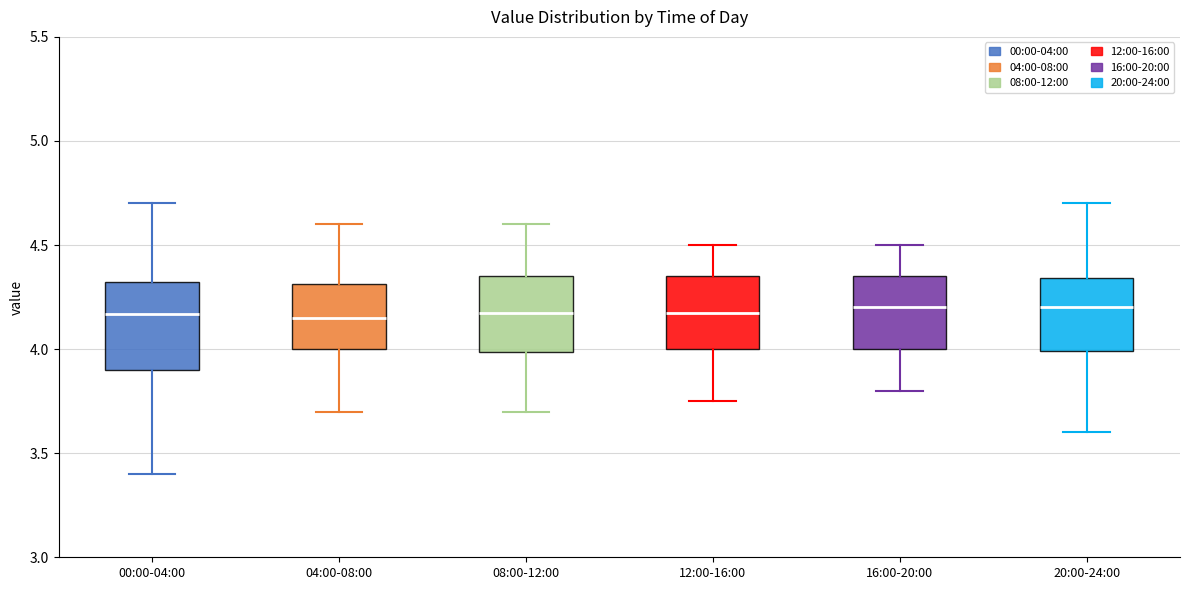

Reading left to right, read every box against the y-axis: the position of its median line, the range the box covers, and the ends of its whiskers. The values are not printed on the chart, so give them approximately, as read against the axis.

00:00-04:00: median 4.15, box 3.90 to 4.30, whiskers 3.40 to 4.70
04:00-08:00: median 4.15, box 4.00 to 4.30, whiskers 3.70 to 4.60
08:00-12:00: median 4.20, box 4.00 to 4.35, whiskers 3.70 to 4.60
12:00-16:00: median 4.20, box 4.00 to 4.35, whiskers 3.75 to 4.50
16:00-20:00: median 4.20, box 4.00 to 4.35, whiskers 3.80 to 4.50
20:00-24:00: median 4.20, box 4.00 to 4.35, whiskers 3.60 to 4.70